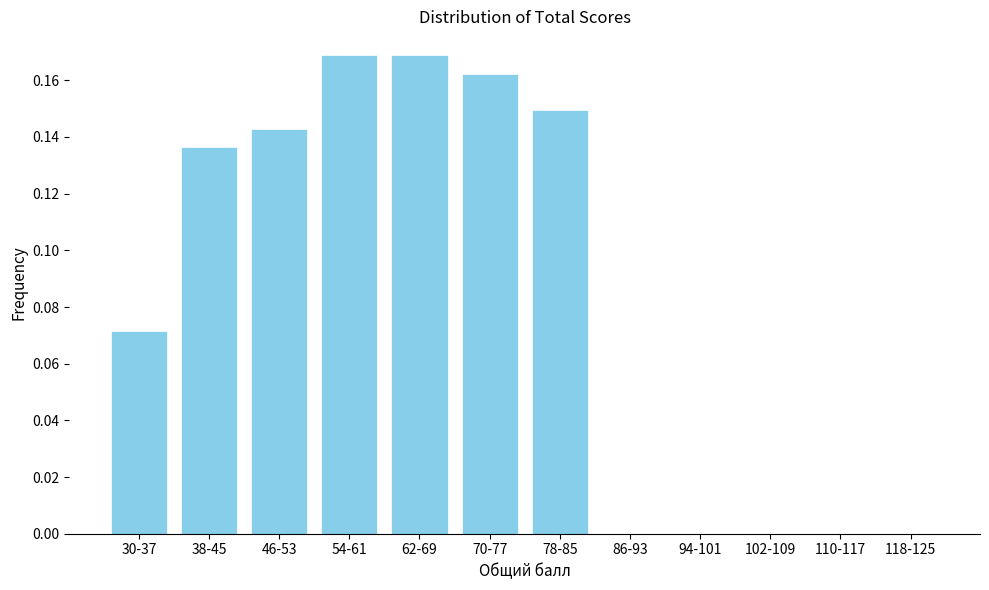

True or false: the data shows 0.1 at 70-77.

False